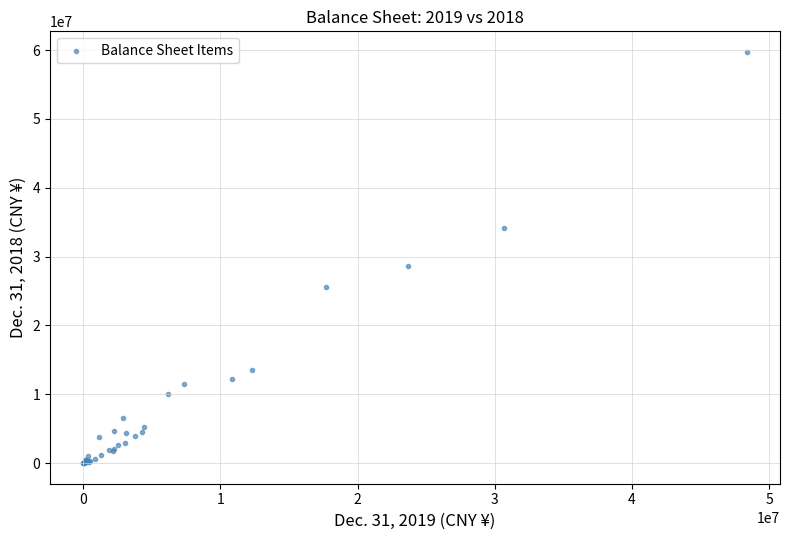

What Y value in the scatter plot is closest to 29871969?

28637649